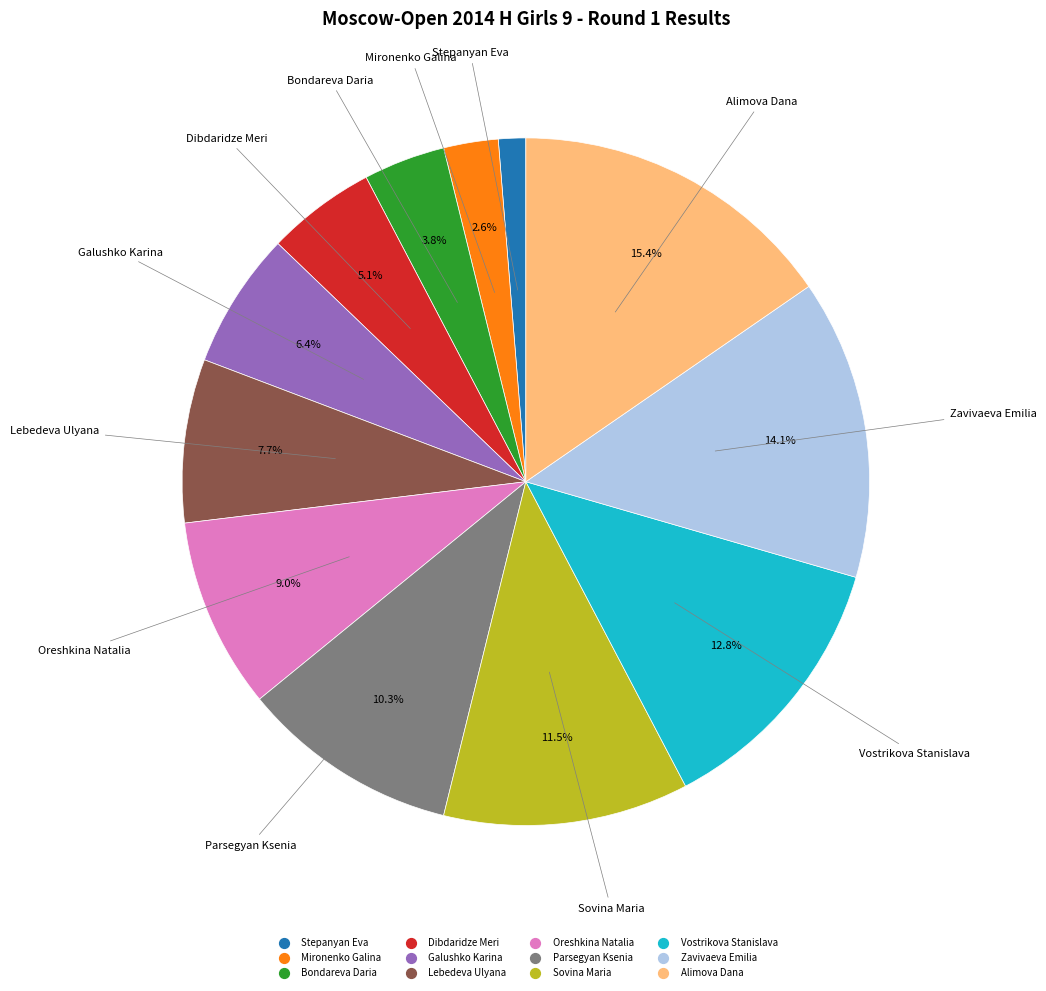

Approximately how many times larger is the value at Galushko Karina compared to Alimova Dana?

0.4